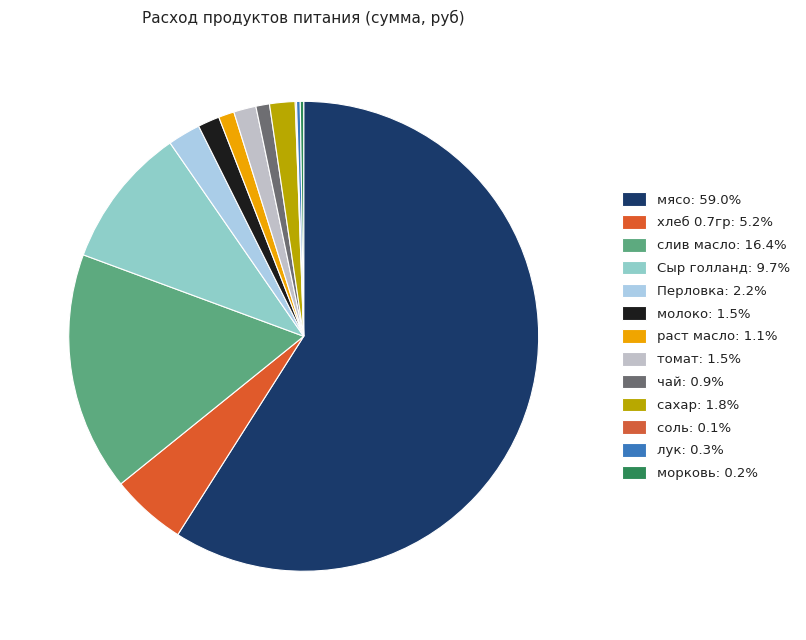

What is the largest slice in the pie chart?

мясо